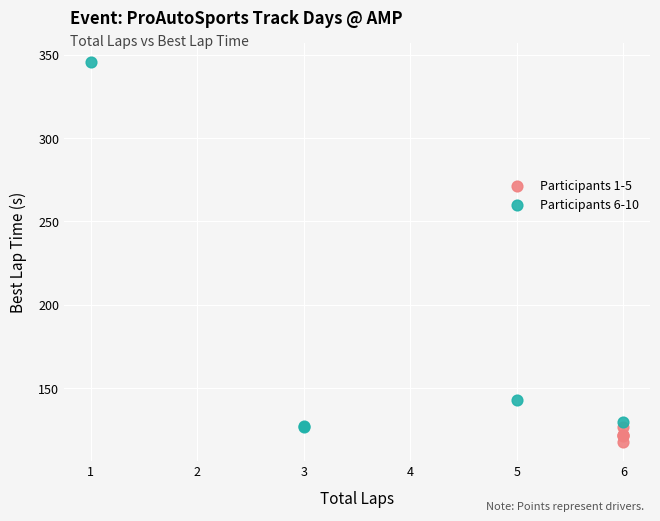

Which series has the widest spread of Y values?

Participants 6-10